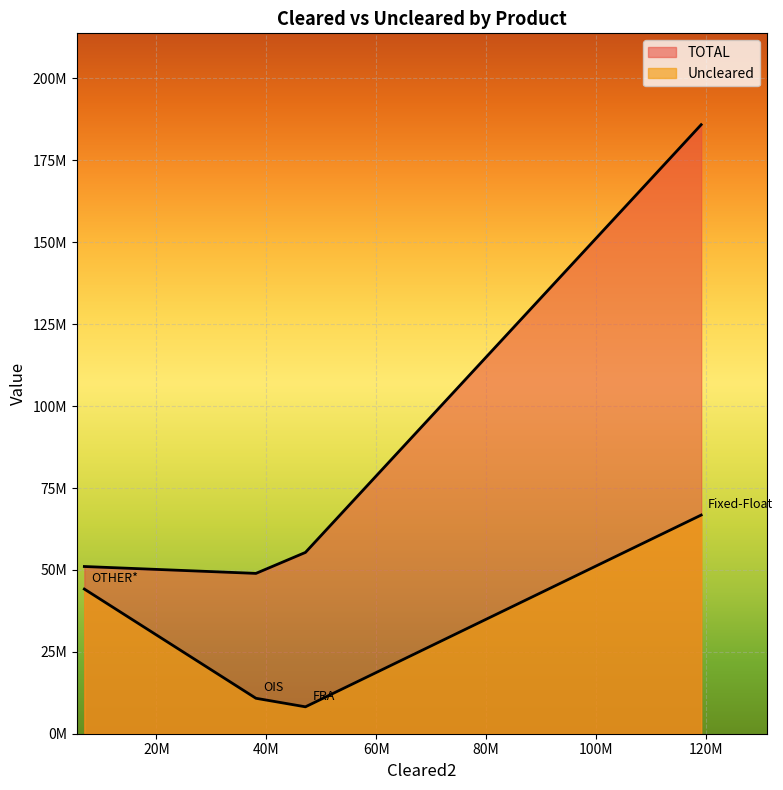

The Uncleared series shows 44151214 at OTHER*. True or false?

True